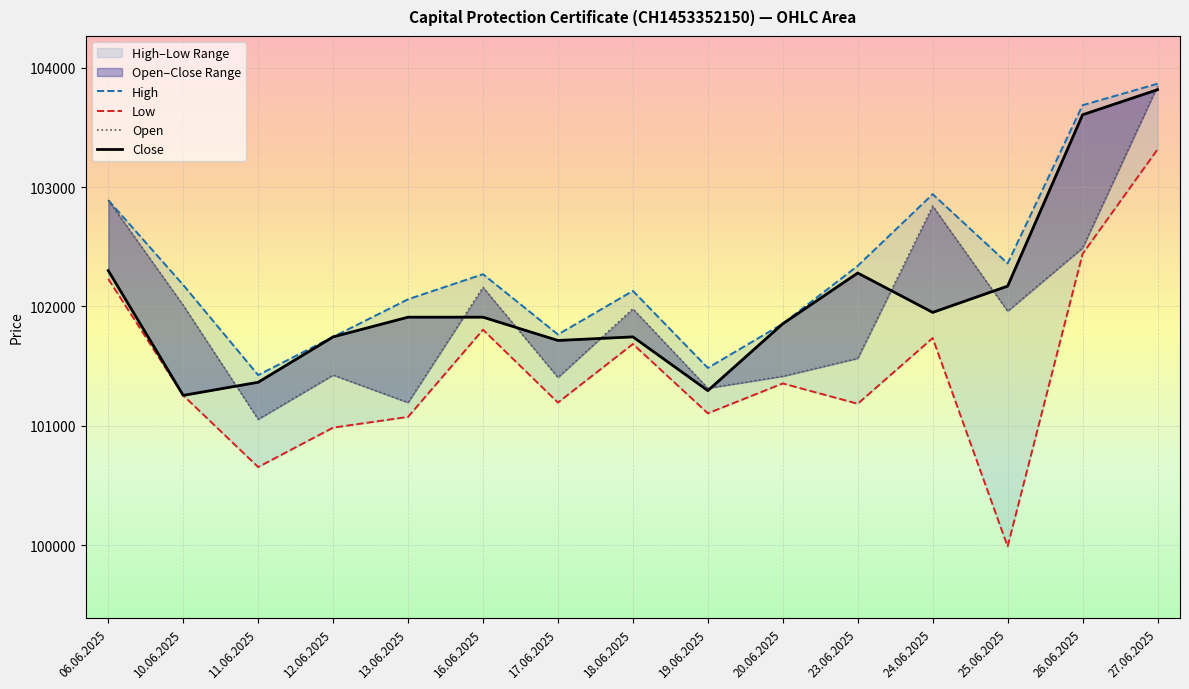

In High, how many points are lower than both neighbors (excluding endpoints)?

4